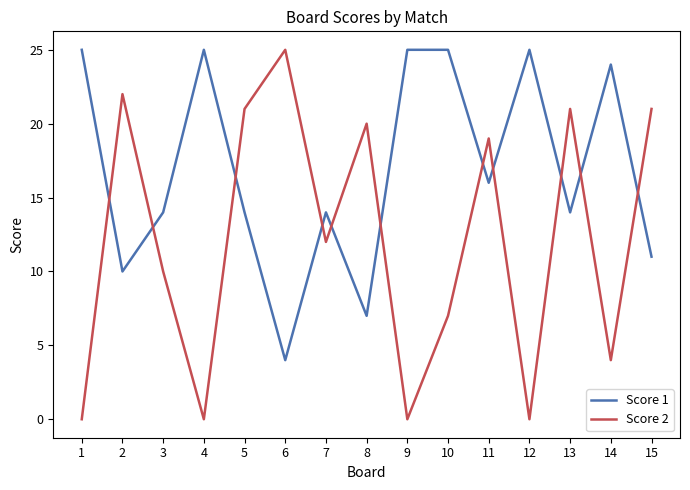

True or false: Score 2 has a value of 17 at 4.

False